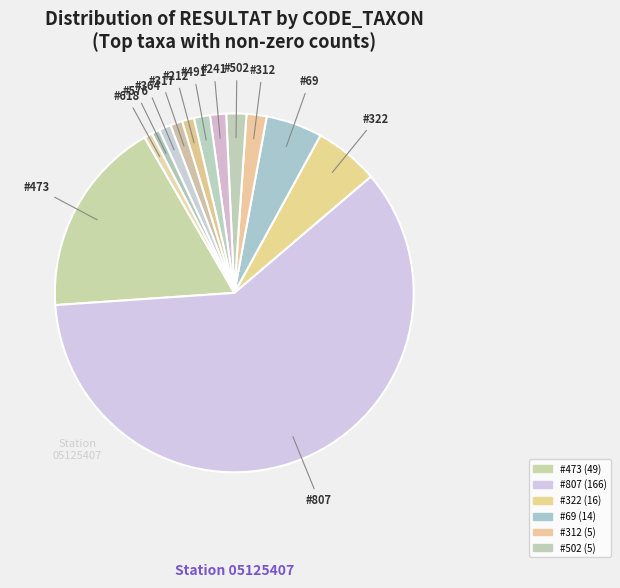

Count the number of slices in the pie.

13